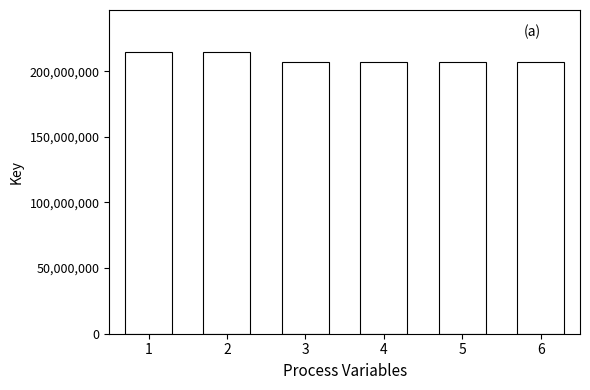

How many distinct data groups are displayed?

1